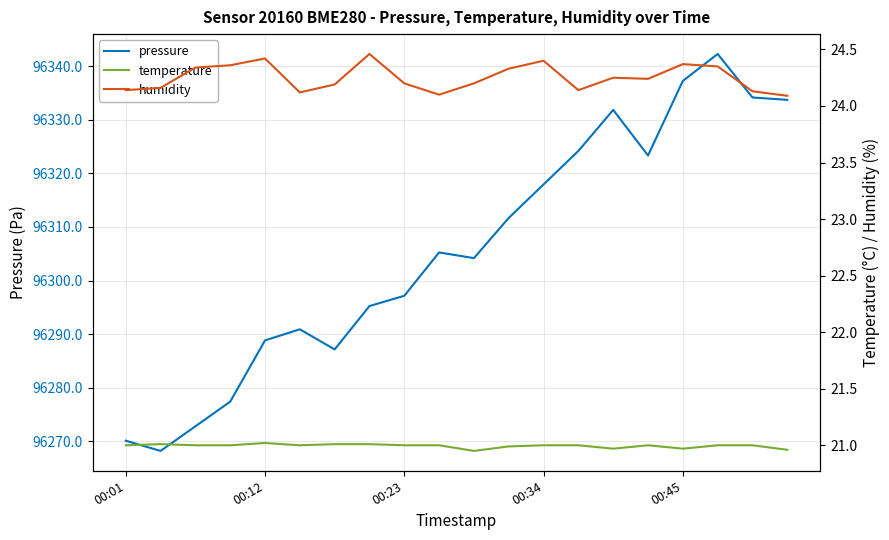

What is the difference between the maximum and minimum values in the humidity series?

0.4